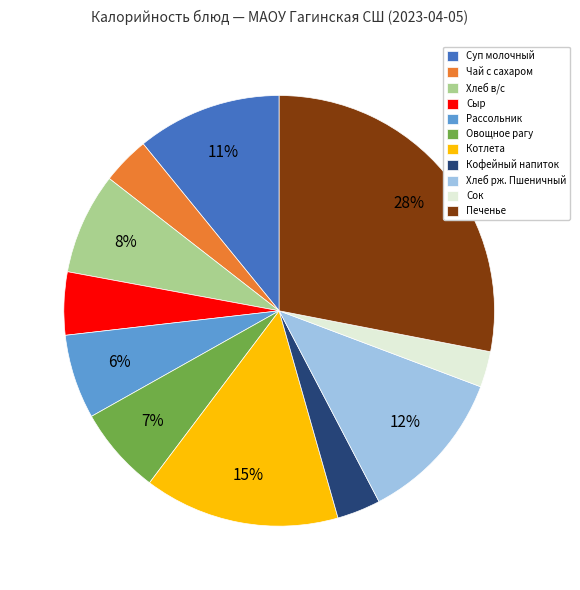

Does Сыр represent more than half of the total?

No